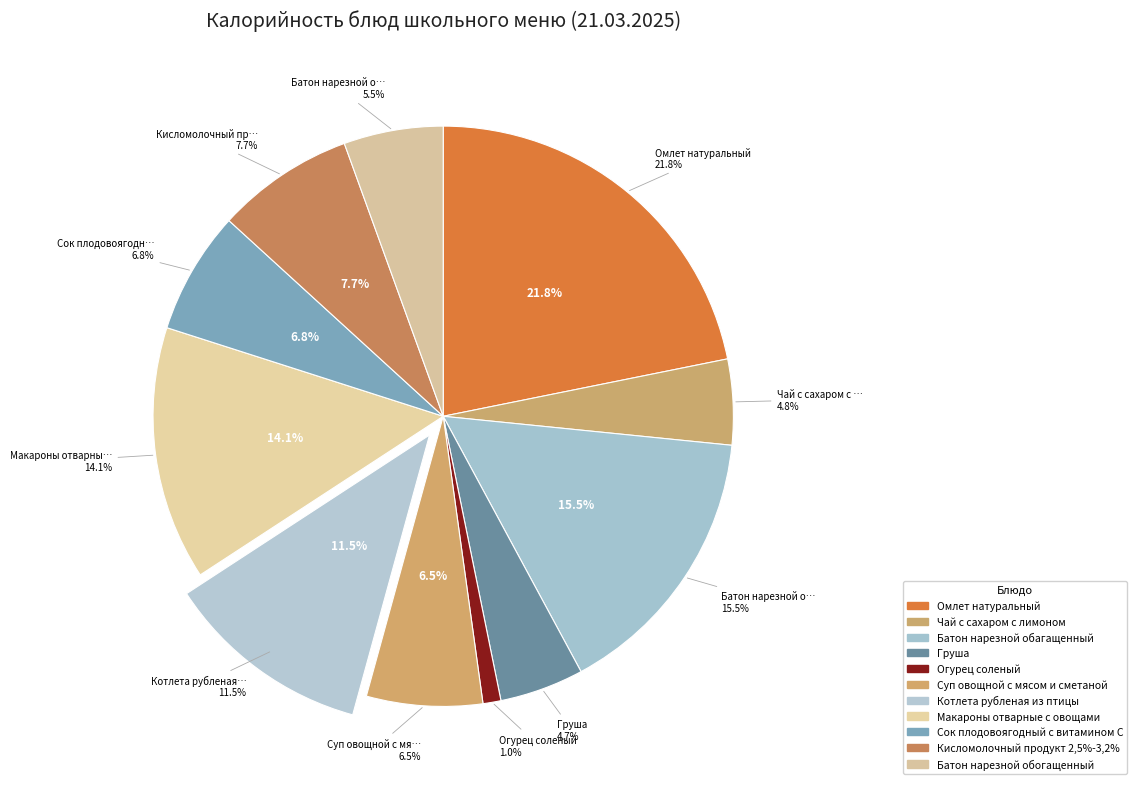

Is the sum of Груша and Батон нарезной обагащенный greater than half?

No